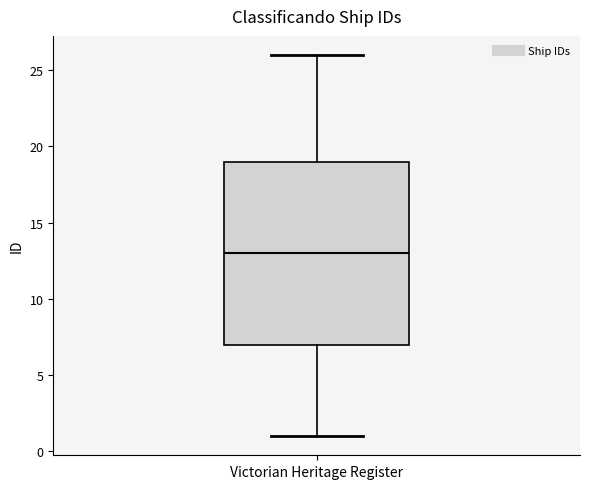

Read this box plot against the y-axis: the position of the median line, the range covered by the box, and the ends of both whiskers. The values are not printed on the chart, so give them approximately, as read against the axis.

median 13, box 7 to 19, whiskers 1 to 26